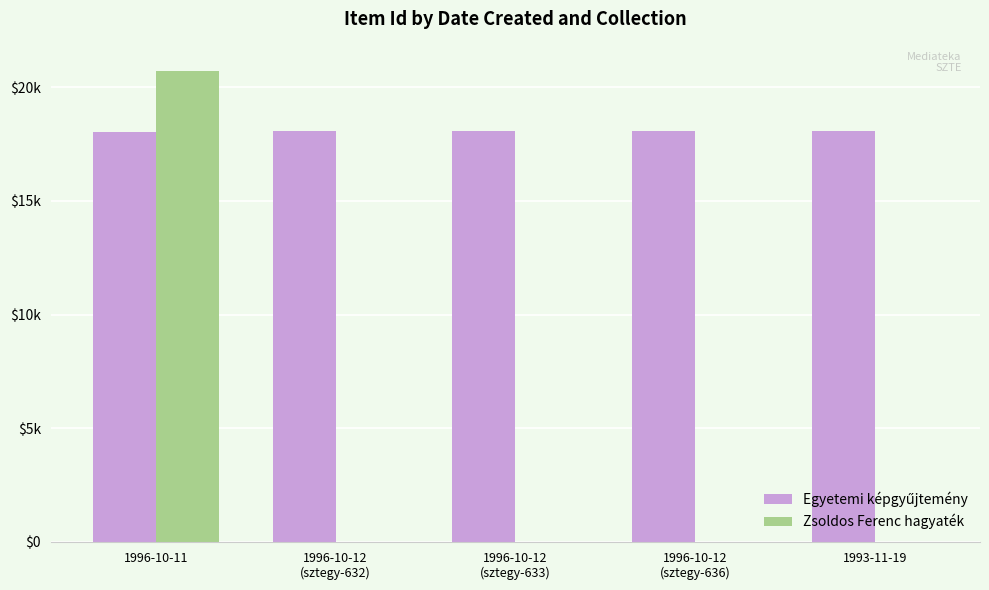

What is the difference between the maximum and minimum values in the Zsoldos Ferenc hagyaték series?

20715